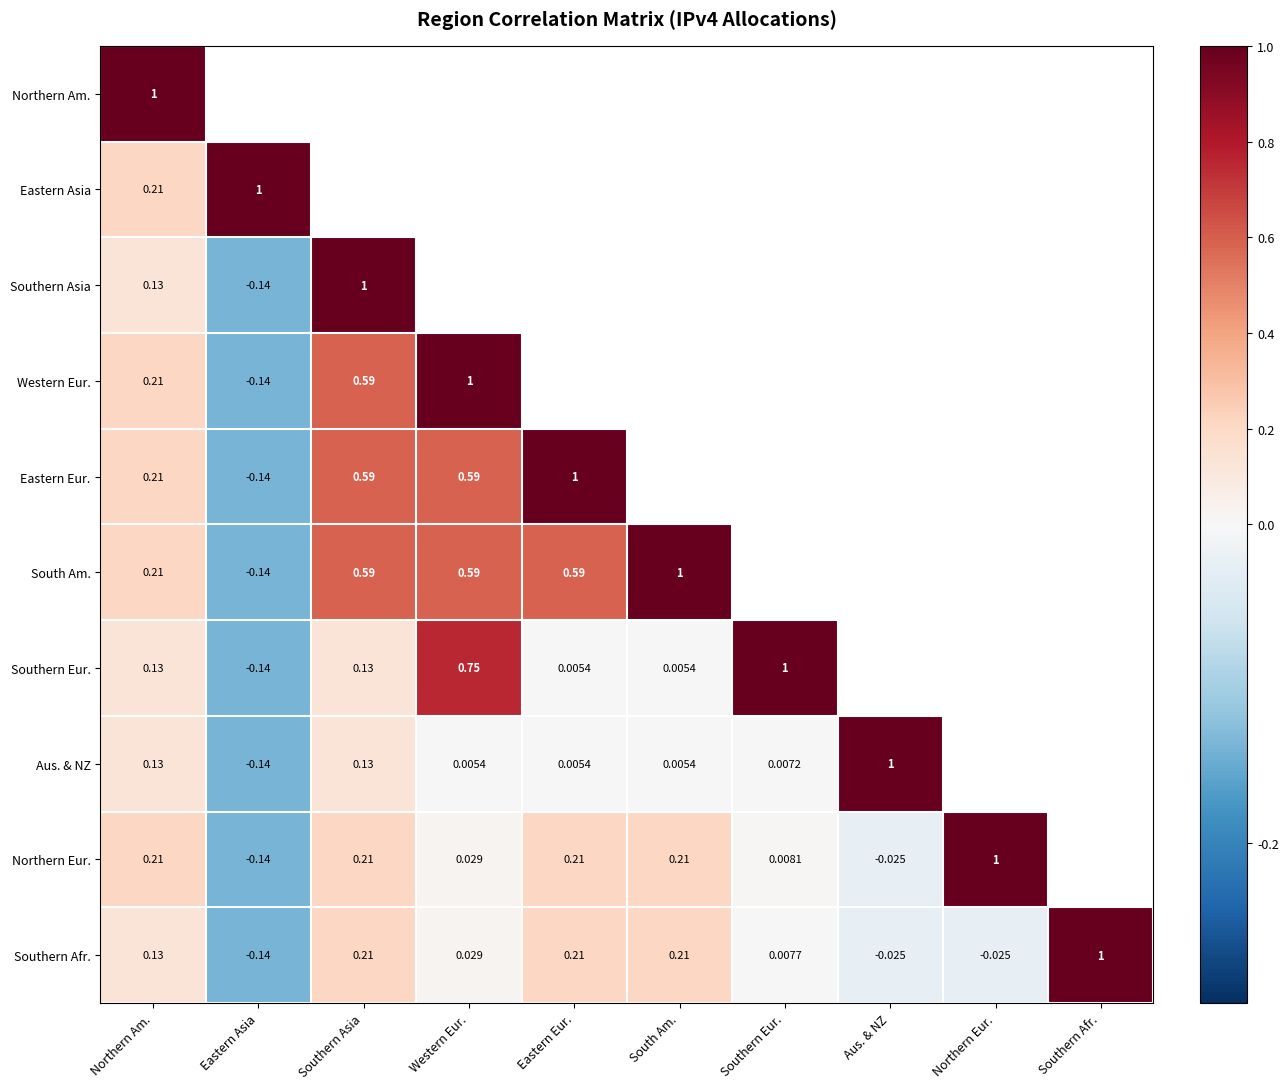

Which category has the lowest value in the Southern Afr. series?

Eastern Asia